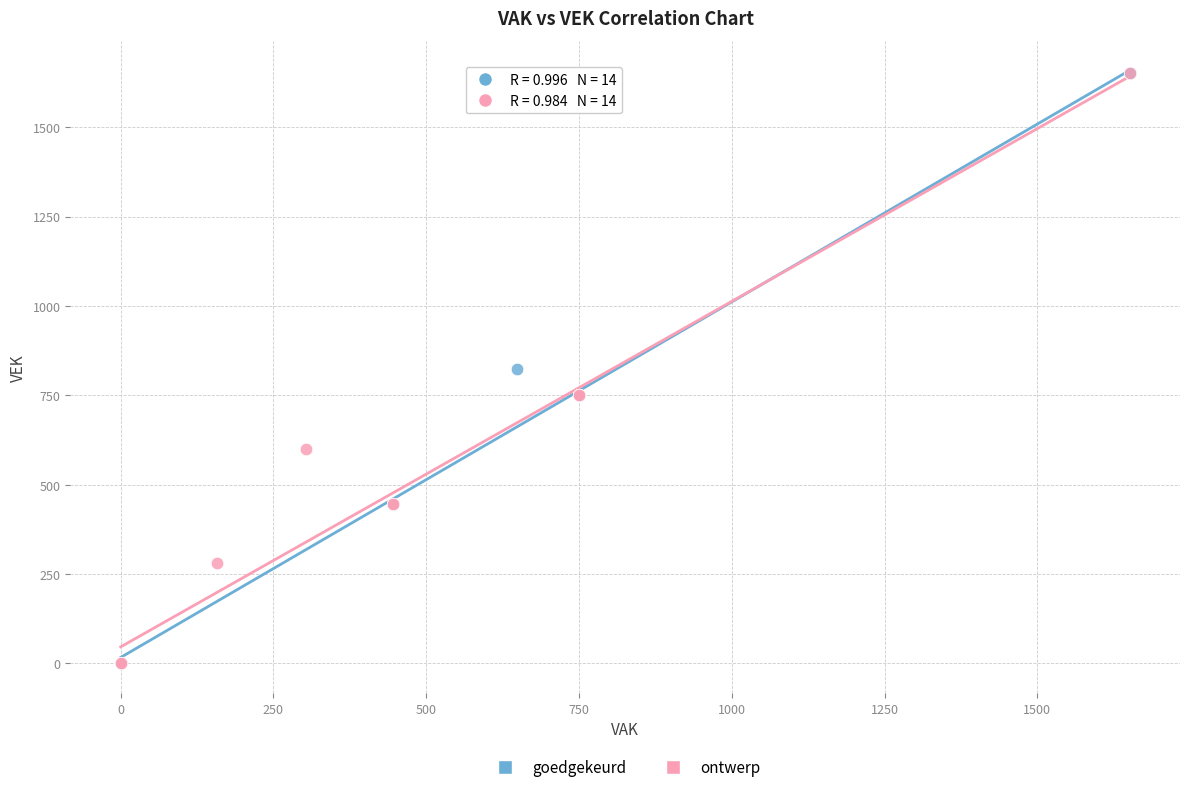

What are all the series names shown in the legend?

goedgekeurd, ontwerp